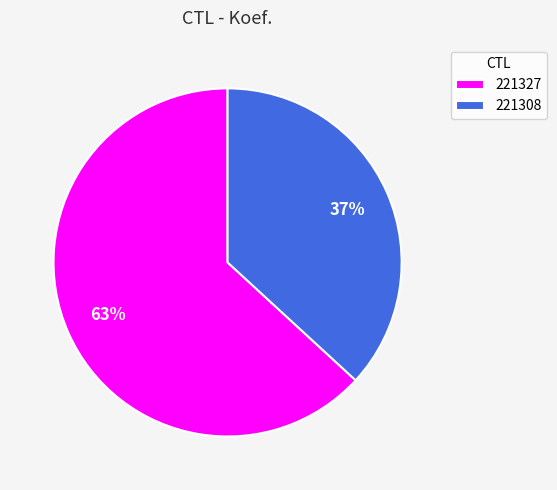

To the nearest percent, what portion does 221327 represent?

63%